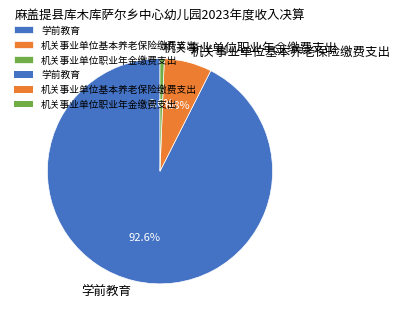

To the nearest percent, what portion does 机关事业单位基本养老保险缴费支出 represent?

7%